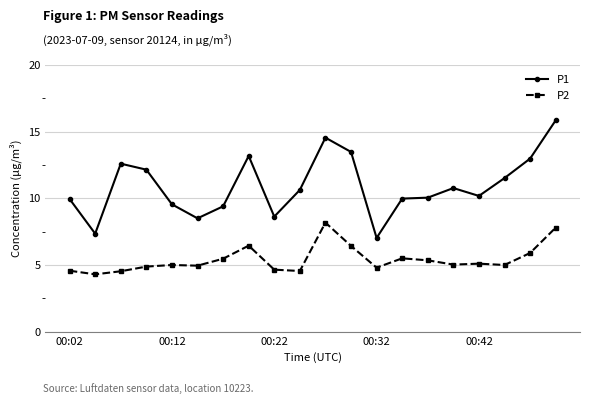

What is the sum of all P1 values?

218.3